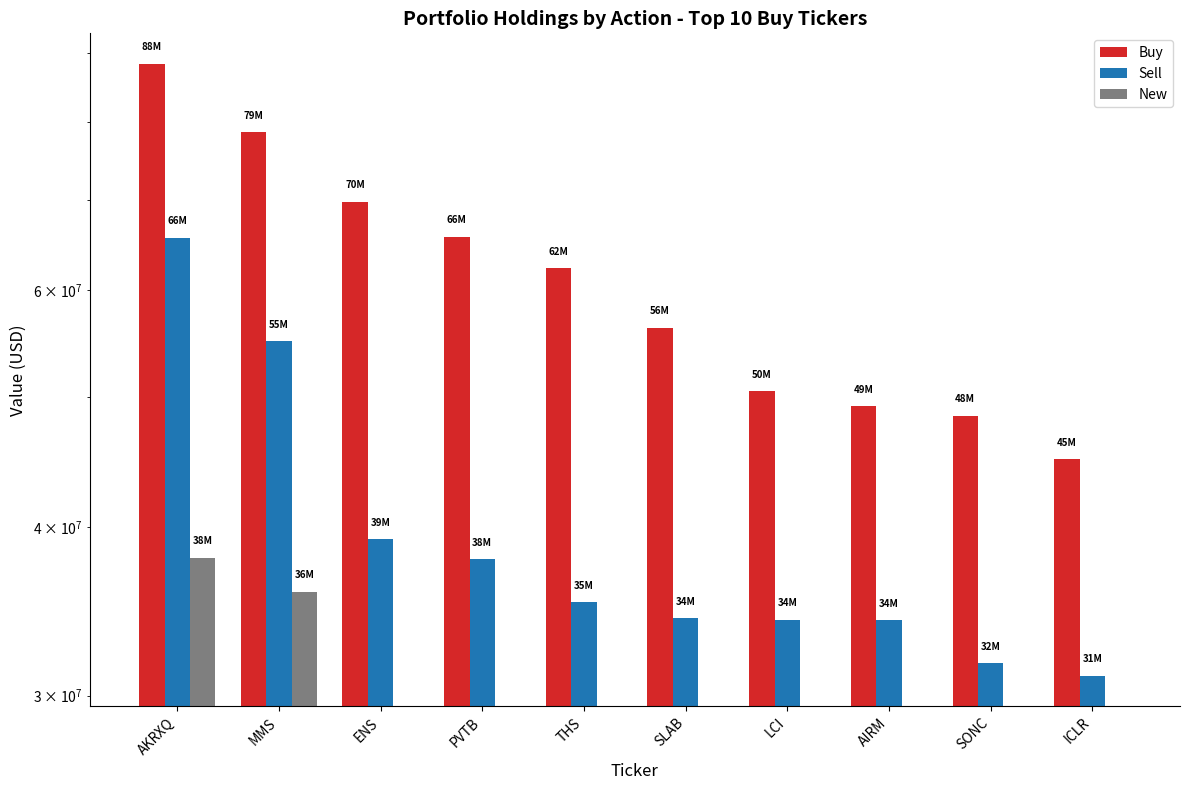

Reading left to right, list all the values displayed in this chart.

Buy: AKRXQ=88399000	MMS=78656000	ENS=69856000	PVTB=65747000	THS=62297000	SLAB=56258000	LCI=50486000	AIRM=49228000	SONC=48417000	ICLR=44930000
Sell: AKRXQ=65641000	MMS=55014000	ENS=39206000	PVTB=37887000	THS=35184000	SLAB=34249000	LCI=34145000	AIRM=34111000	SONC=31698000	ICLR=31033000
New: AKRXQ=37979000	MMS=35825000	ENS=0	PVTB=0	THS=0	SLAB=0	LCI=0	AIRM=0	SONC=0	ICLR=0